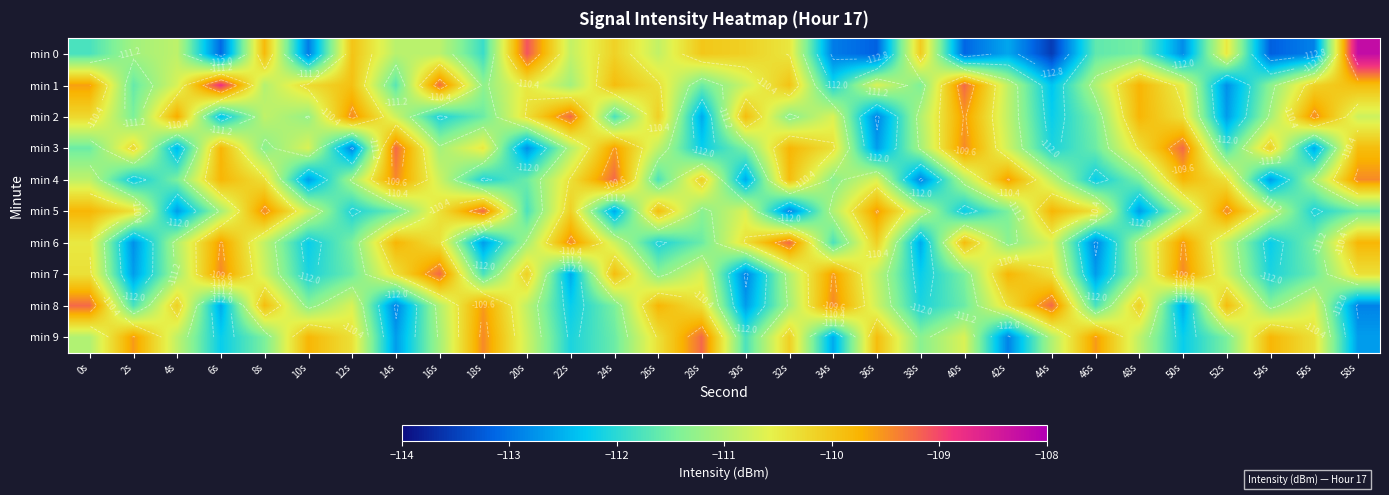

What is the maximum value shown in the chart?

-108.2